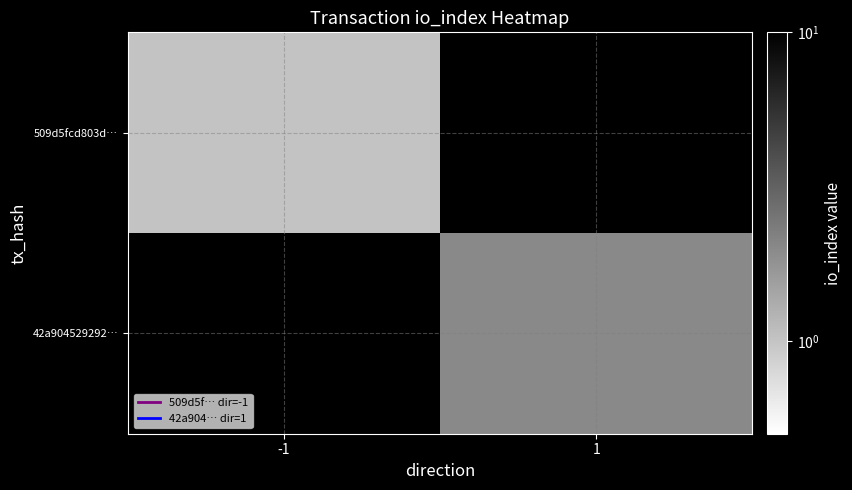

What is the sum of all 509d5fcd803d… values?

1